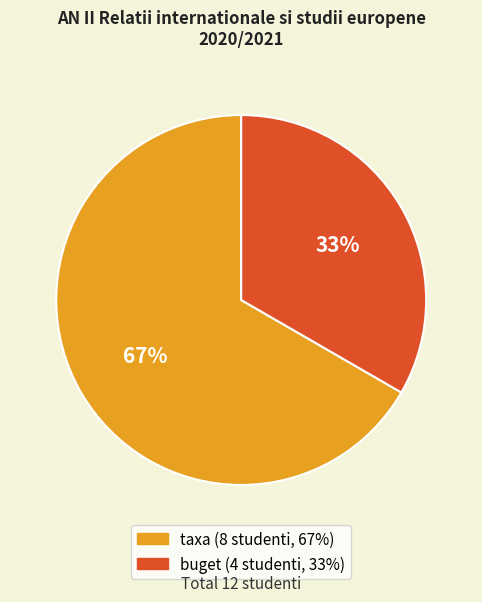

Is there any slice that represents more than half of the pie?

Yes